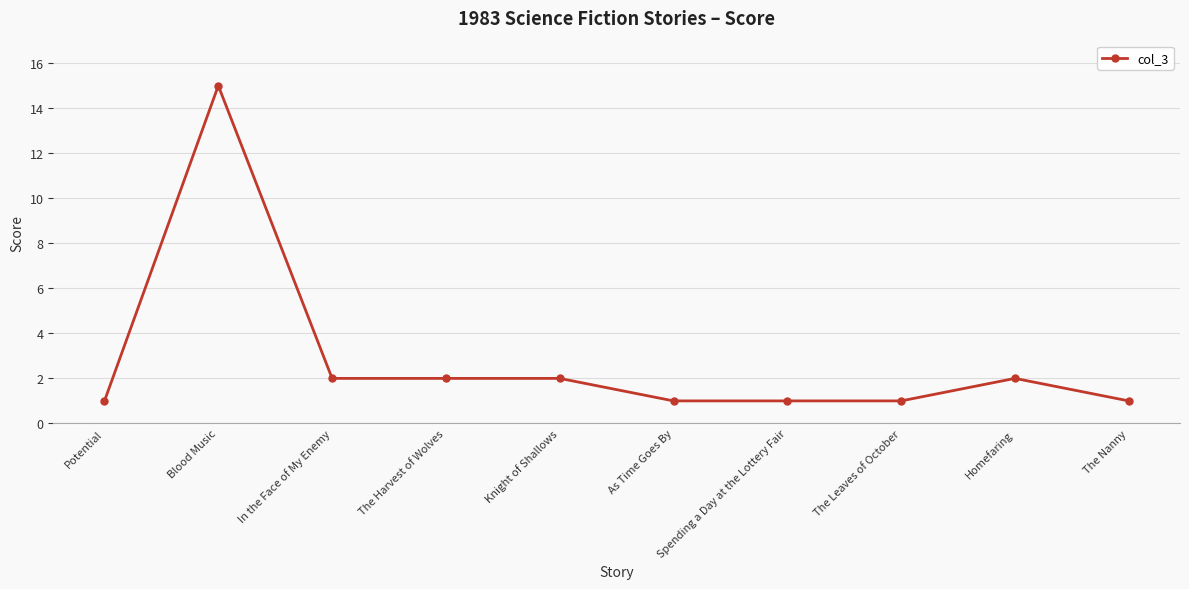

Reading left to right, list all the values displayed in this chart.

Potential=1	Blood Music=15	In the Face of My Enemy=2	The Harvest of Wolves=2	Knight of Shallows=2	As Time Goes By=1	Spending a Day at the Lottery Fair=1	The Leaves of October=1	Homefaring=2	The Nanny=1